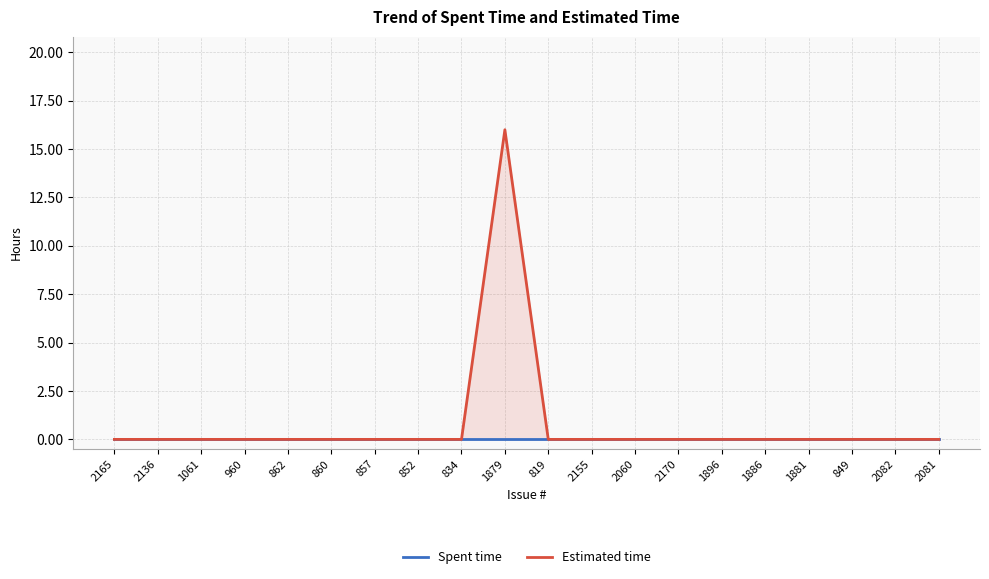

Between 862 and 2170, which series saw the biggest shift?

Spent time